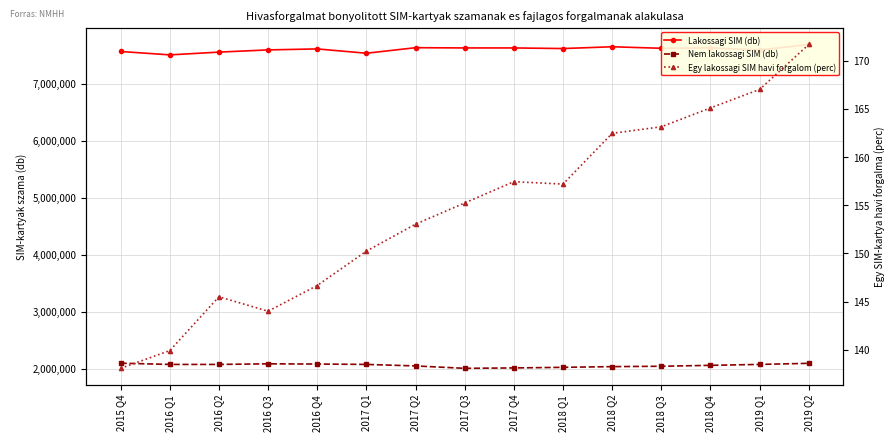

Which series changed the most between 2016 Q4 and 2019 Q2?

Lakossagi SIM (db)